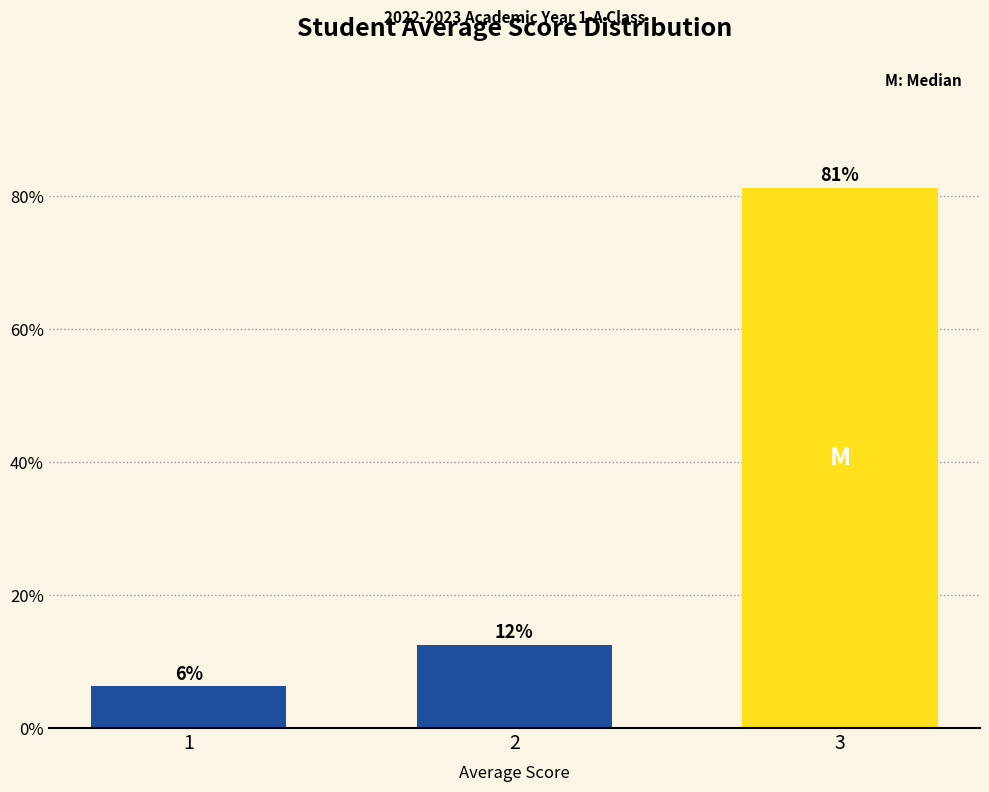

Are the bars horizontal?

No